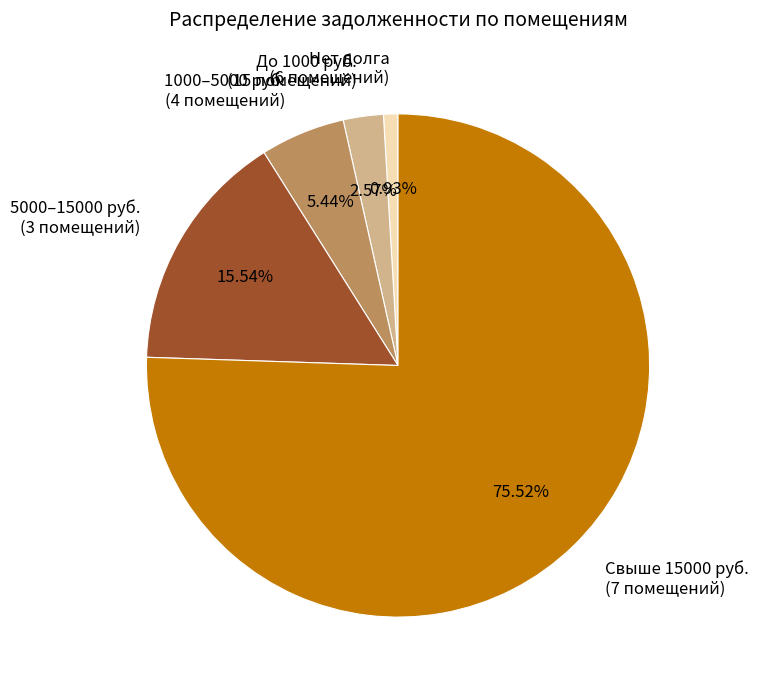

Is there a majority slice in this chart?

Yes